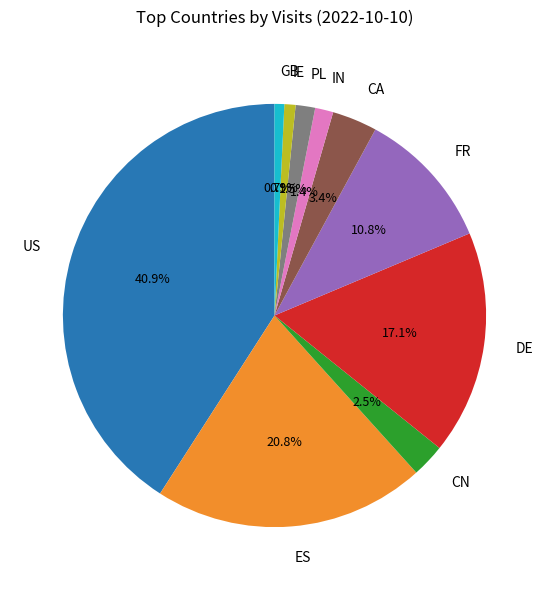

To the nearest percent, what is the difference between the largest and smallest slice percentages?

40%